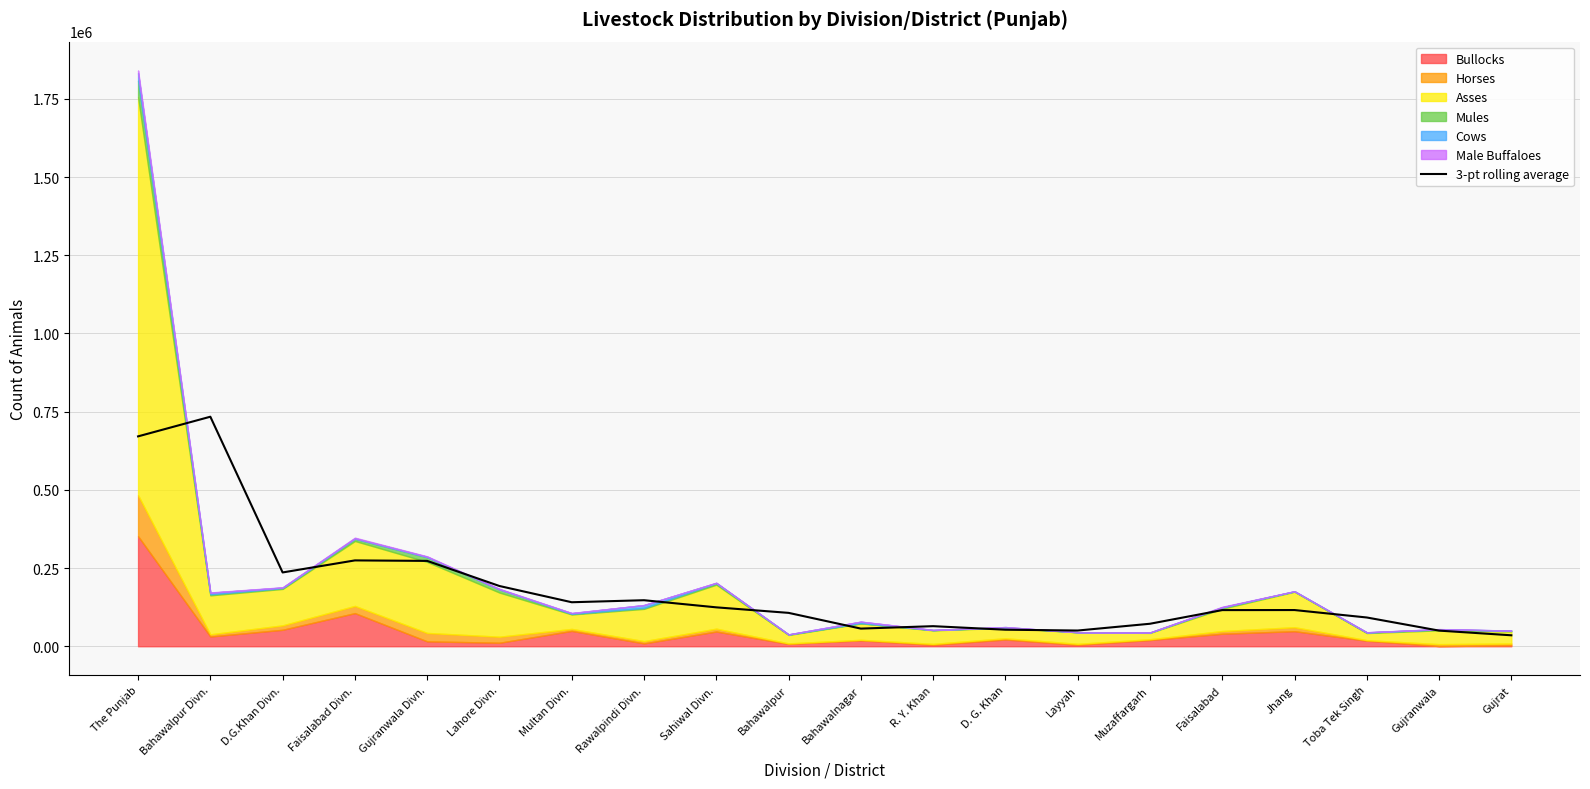

What is the approximate value at Bahawalpur?

106738.3